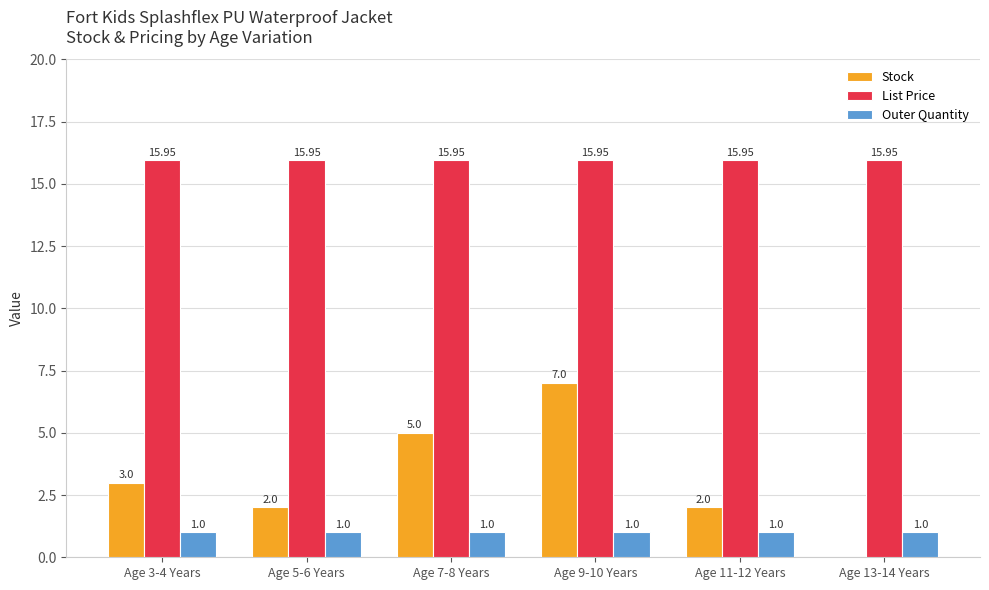

Is the value of List Price at Age 9-10 Years greater than the value of Outer Quantity at Age 5-6 Years?

Yes